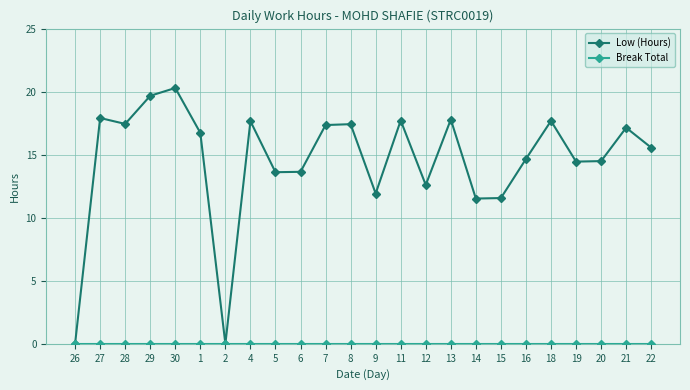

The Low (Hours) series shows 17.9 at 27. True or false?

True